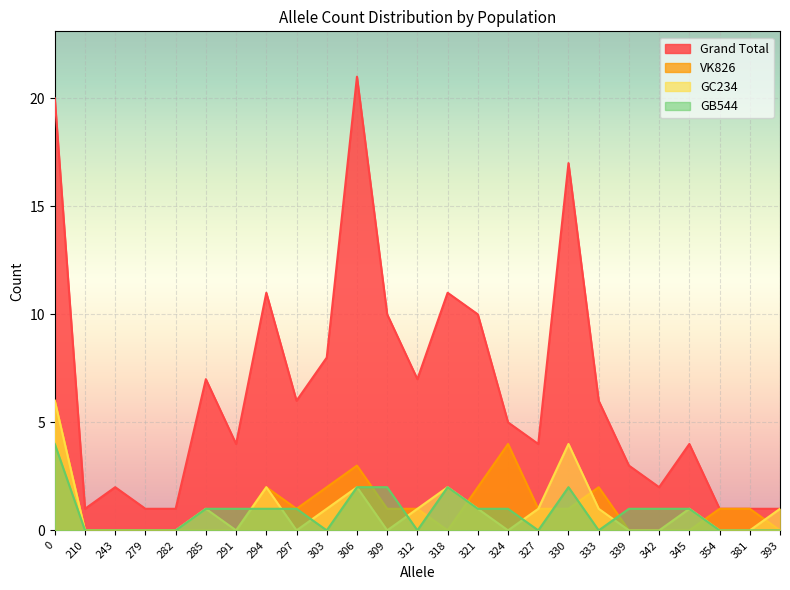

What is the sum of all GC234 values?

24